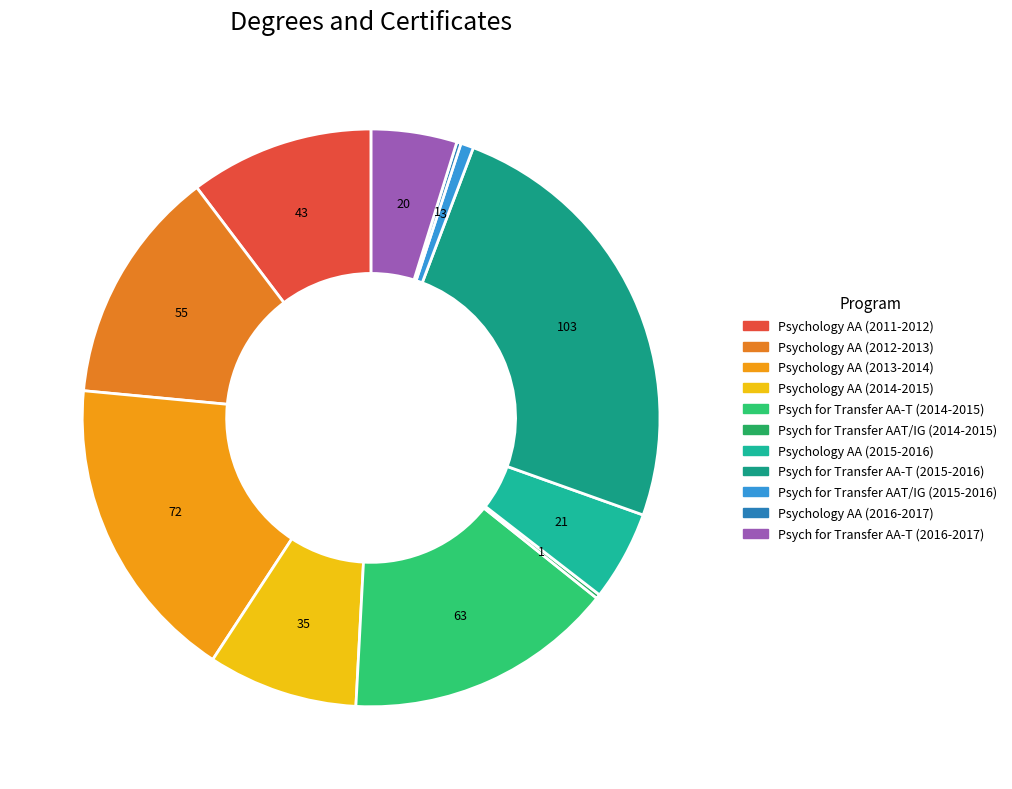

What percentage is NOT represented by Psych for Transfer AAT/IG (2014-2015)?

99.8%